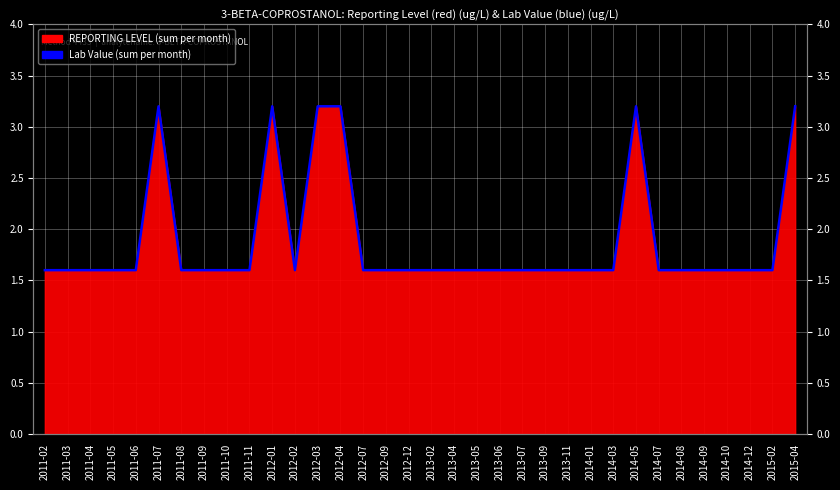

Where is the data nearest to the value 2?

2011-02